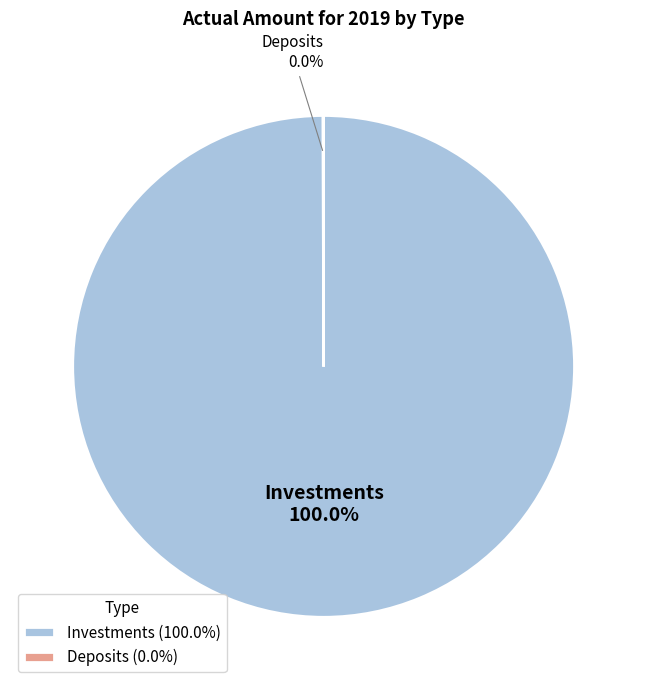

Rank the categories by value from highest to lowest.

Investments, Deposits